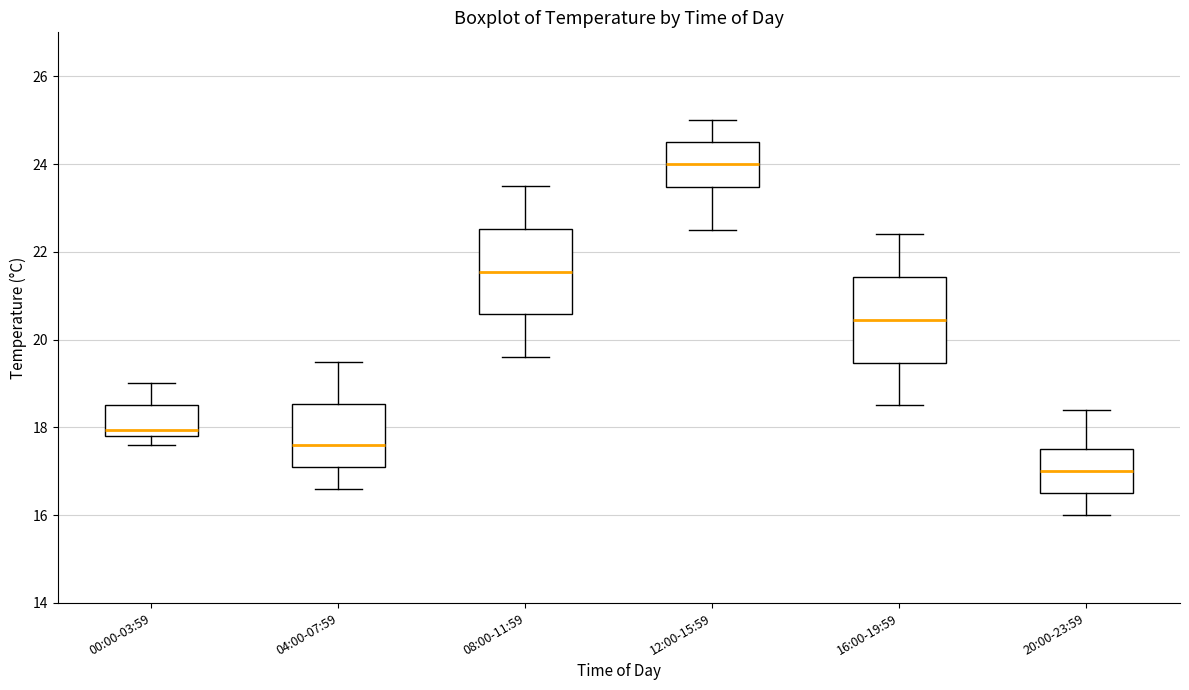

Which box has the lowest median line?

20:00-23:59